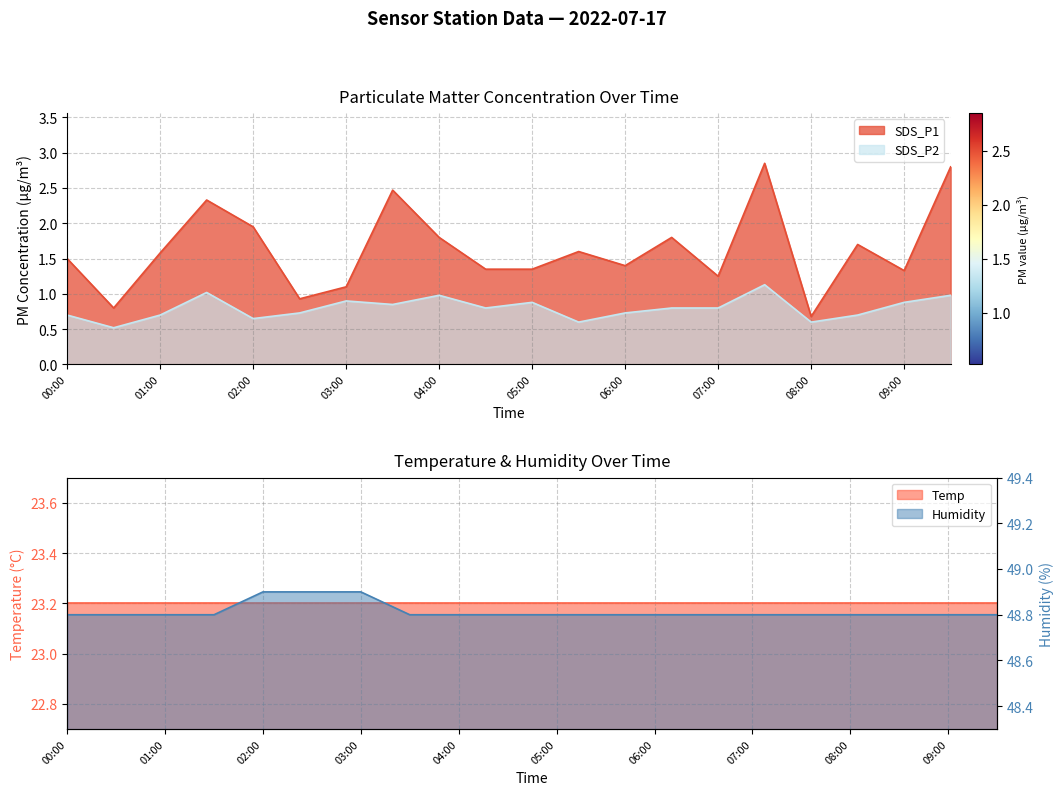

Which series has the largest range (max minus min)?

SDS_P1